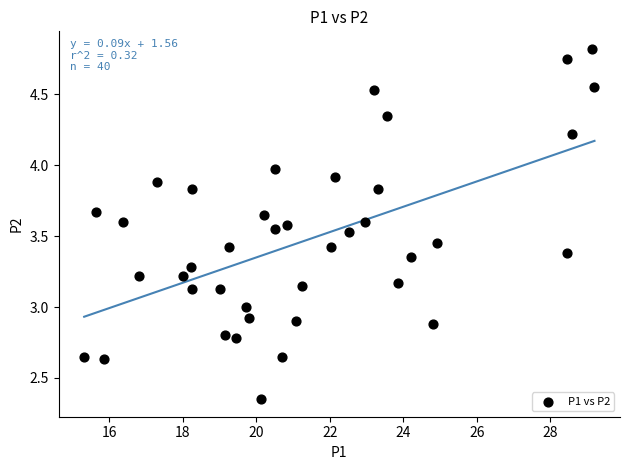

What is the range of X values (max minus min)?

13.9